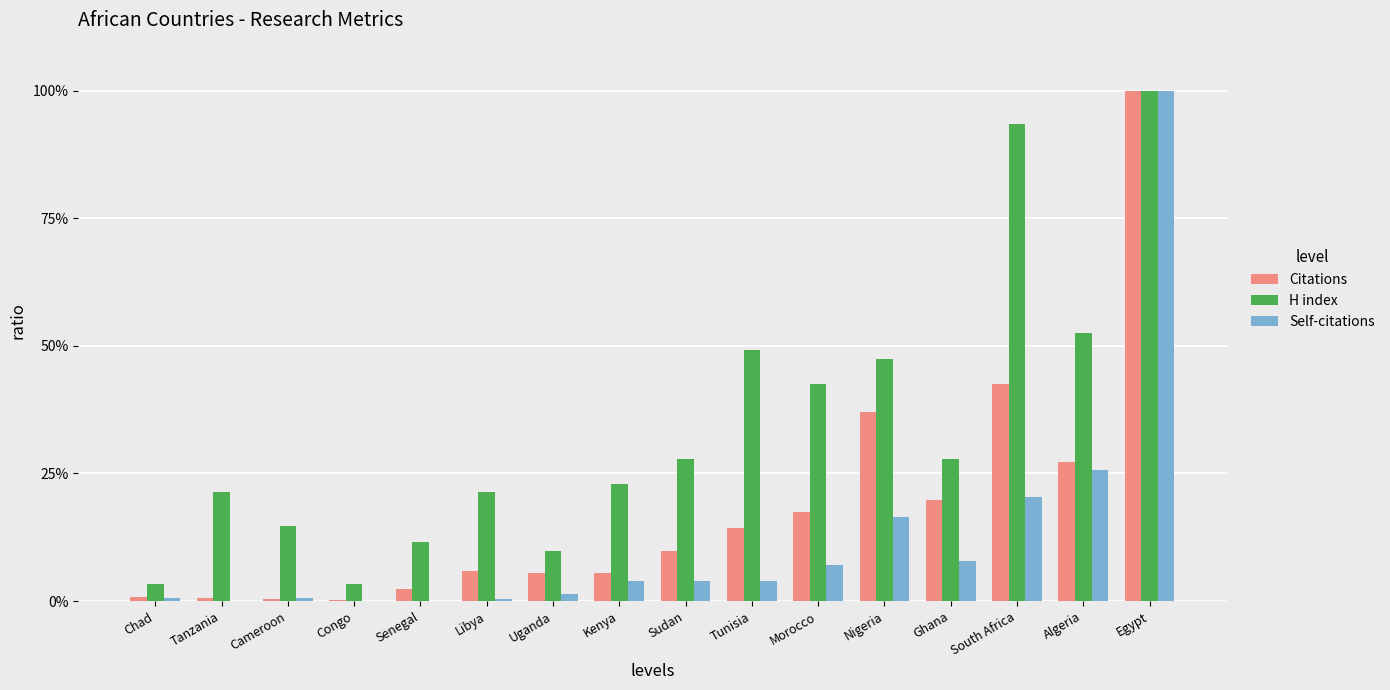

Which category has the lowest value in the Citations series?

Congo